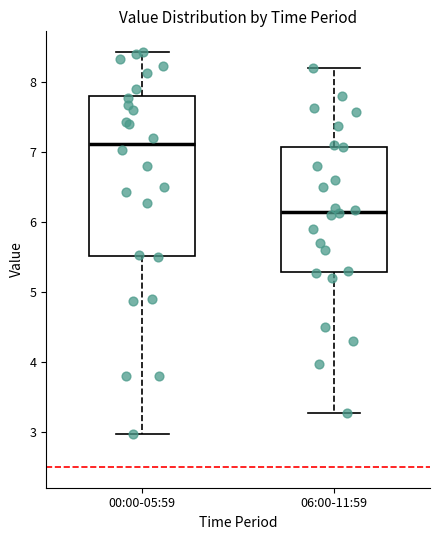

Reading left to right, transcribe this box plot: for each box, give where its median line is, the range the box spans, and where its two whiskers end, as read against the y-axis. The values are not printed on the chart, so give them approximately, as read against the axis.

00:00-05:59: median 7.1, box 5.5 to 7.8, whiskers 3.0 to 8.4
06:00-11:59: median 6.2, box 5.3 to 7.1, whiskers 3.3 to 8.2